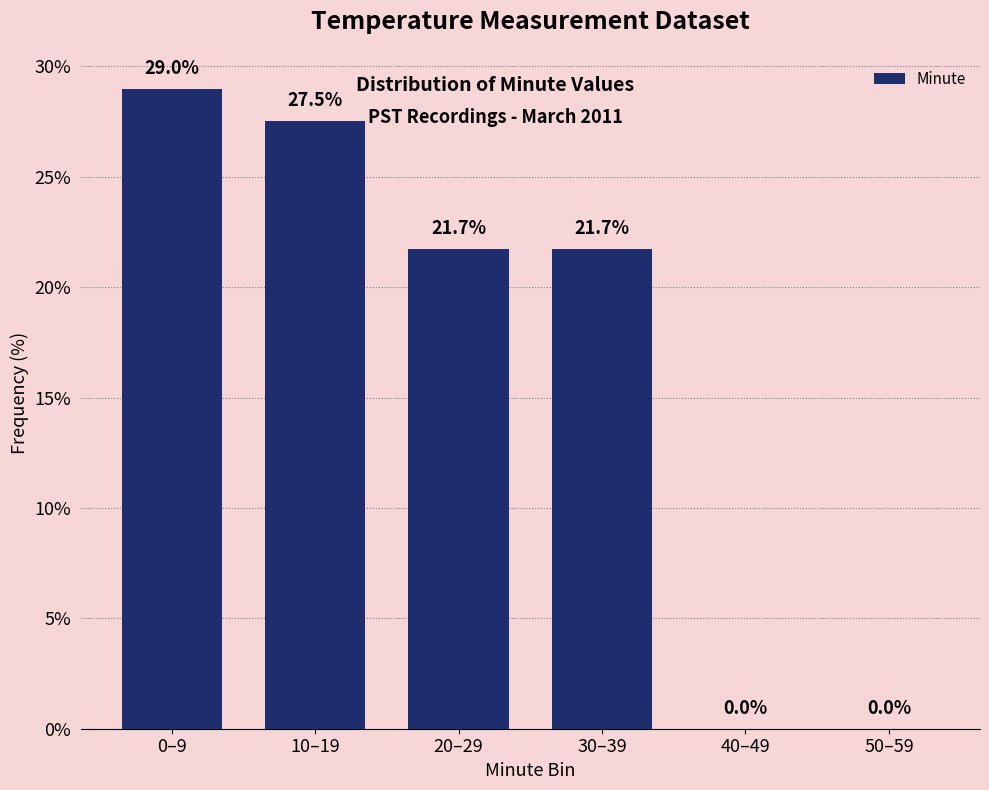

Reading left to right, list all the values displayed in this chart.

0–9=29.0	10–19=27.5	20–29=21.7	30–39=21.7	40–49=0.0	50–59=0.0